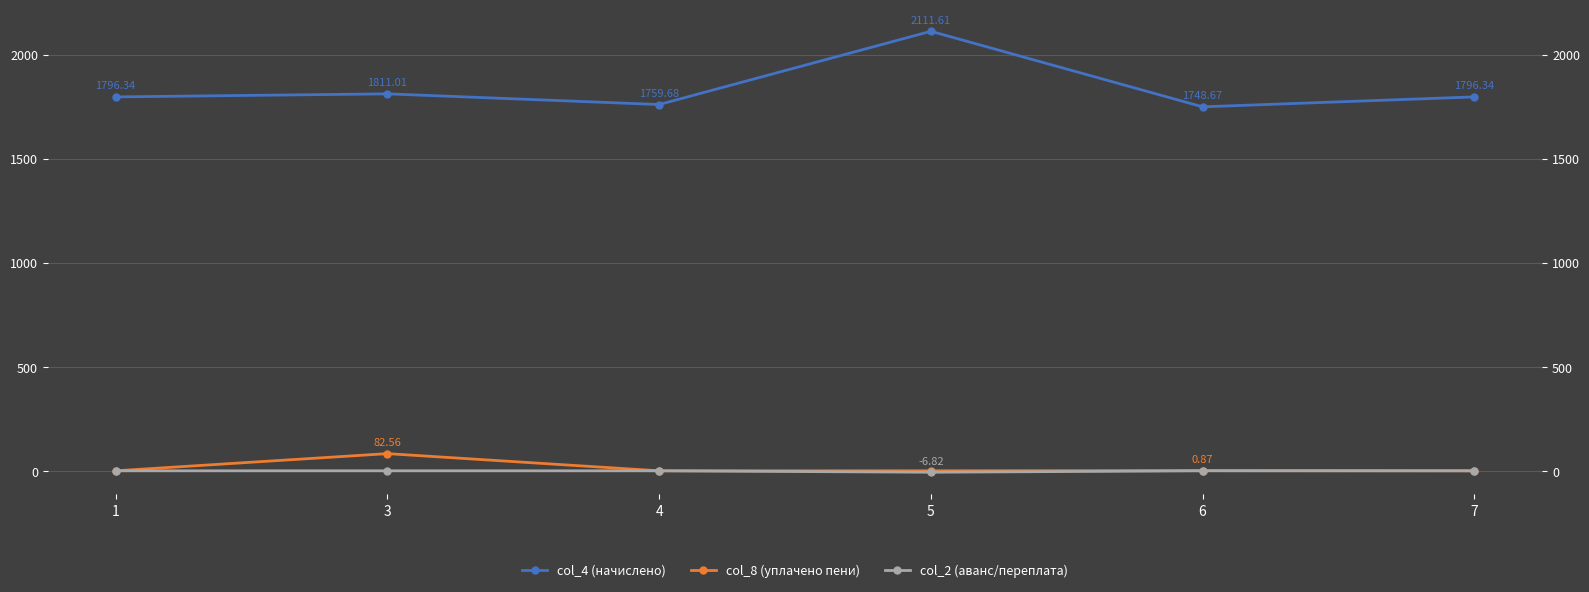

What is the difference between the maximum and minimum values in the col_4 (начислено) series?

362.9